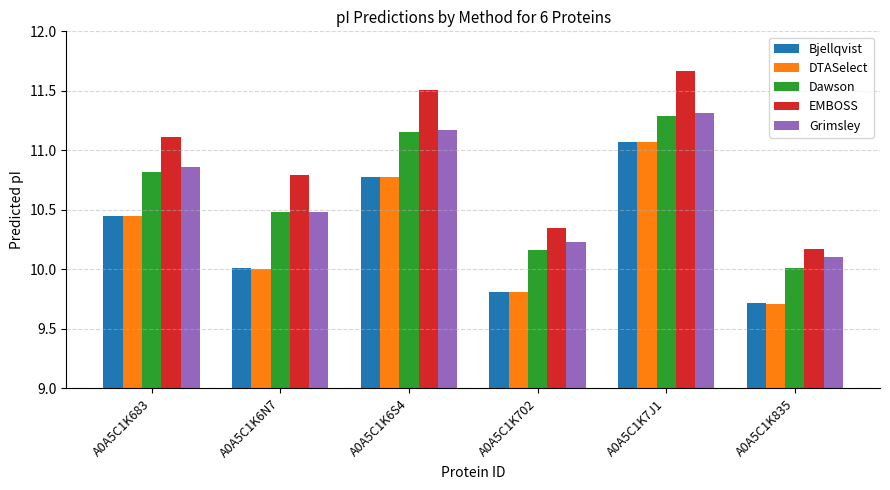

How many groups of bars are there?

6